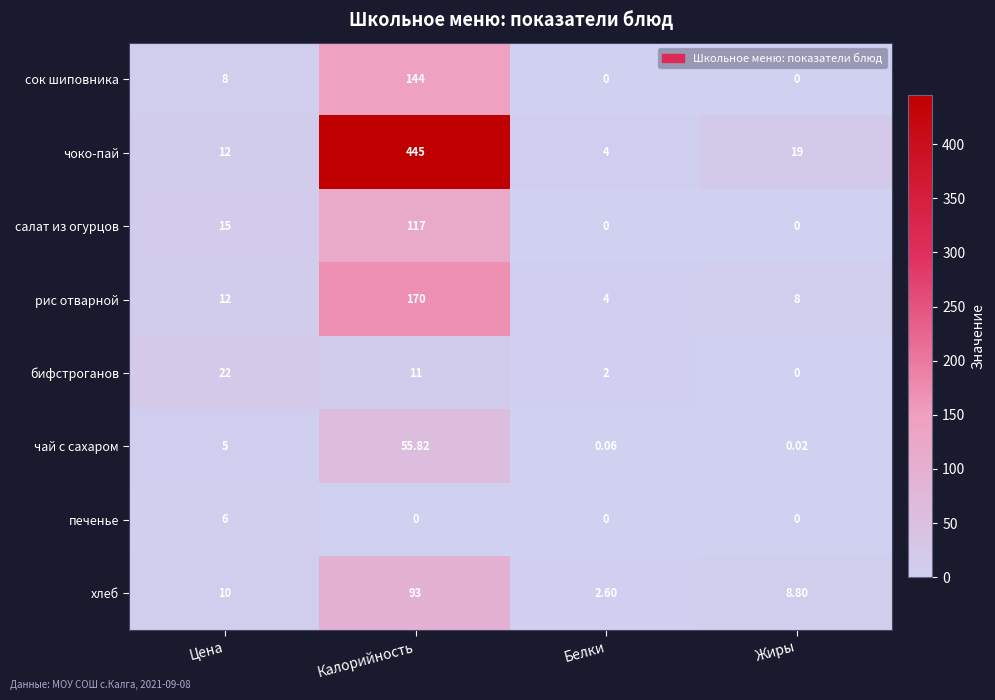

Which series has the widest spread of values?

чоко-пай